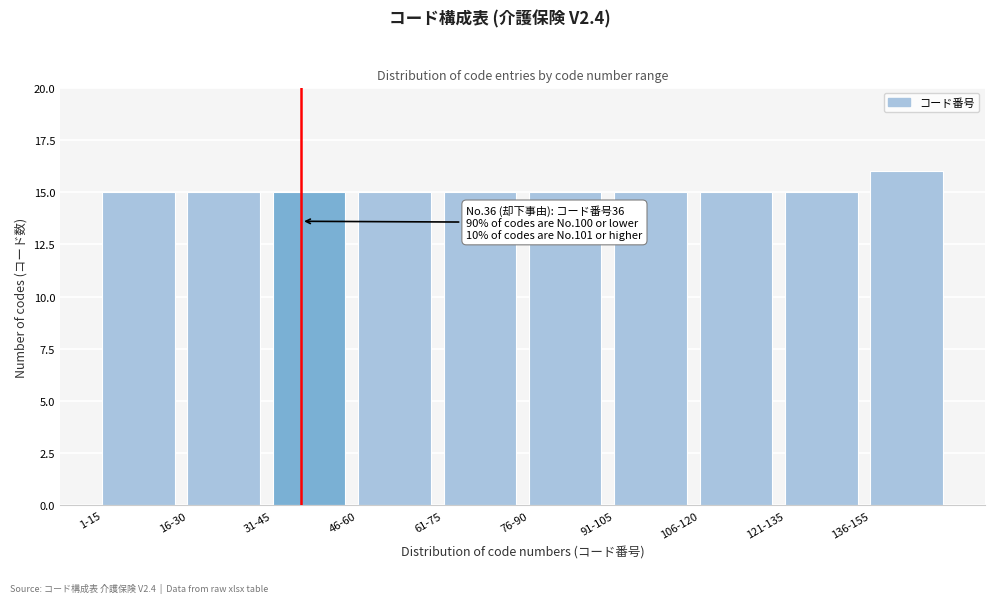

Reading left to right, list all the values displayed in this chart.

15	15	15	15	15	15	15	15	15	16